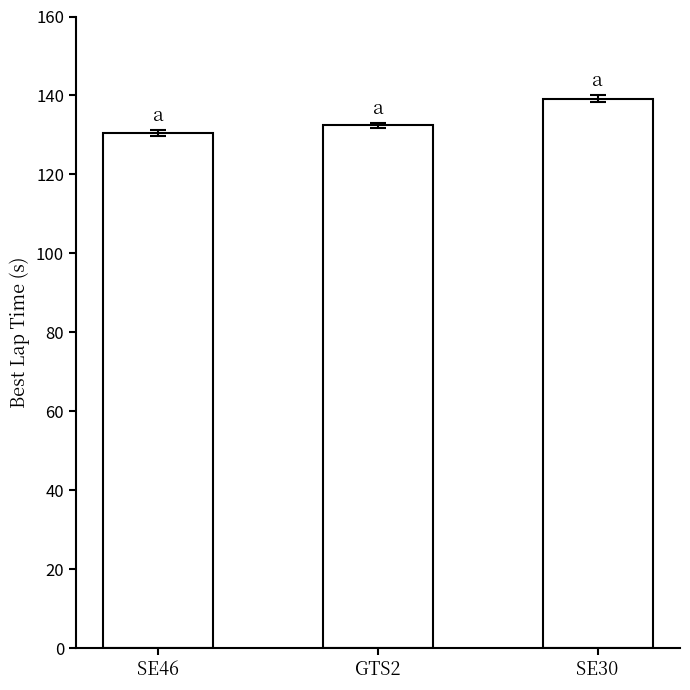

What is the greatest value displayed?

139.2